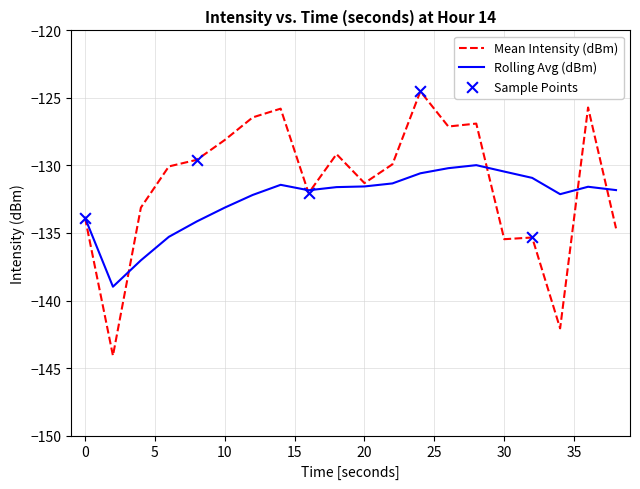

Which series has the largest total across all categories?

Mean Intensity (dBm)